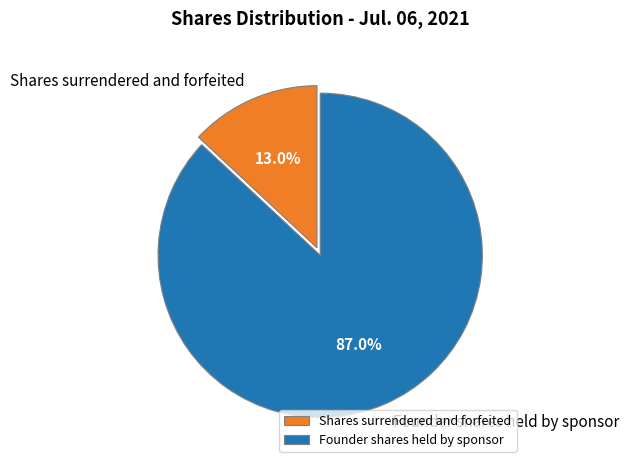

To the nearest percent, what is the average slice percentage?

50%